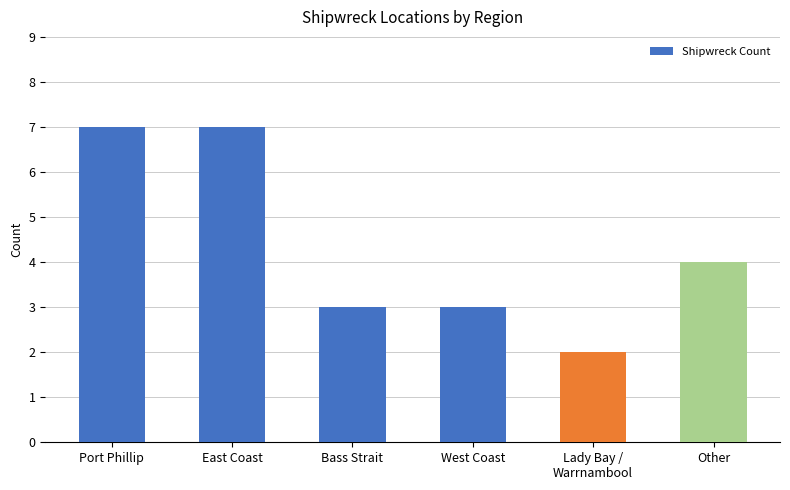

True or false: the data shows 5 at Bass Strait.

False